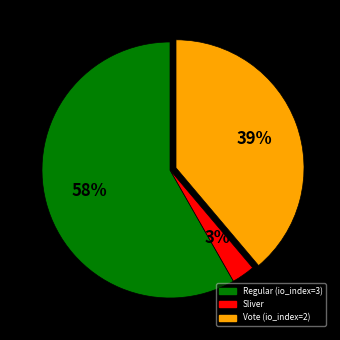

Count the number of slices in the pie.

3